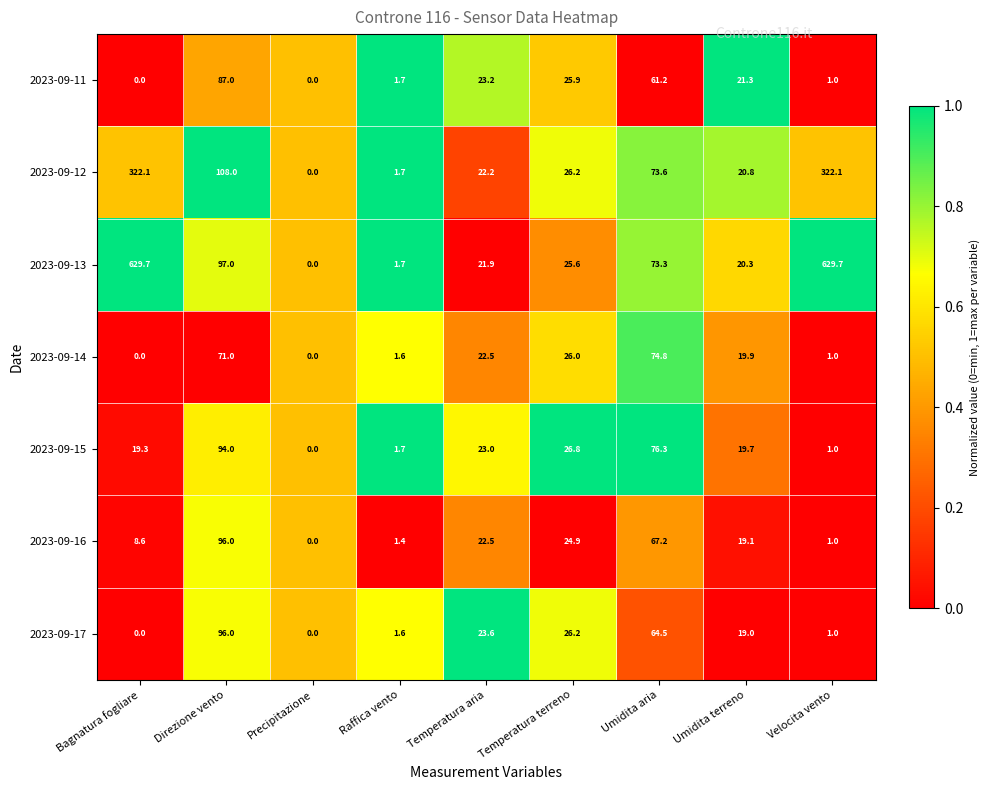

Which category has the highest value in the 2023-09-17 series?

Direzione vento